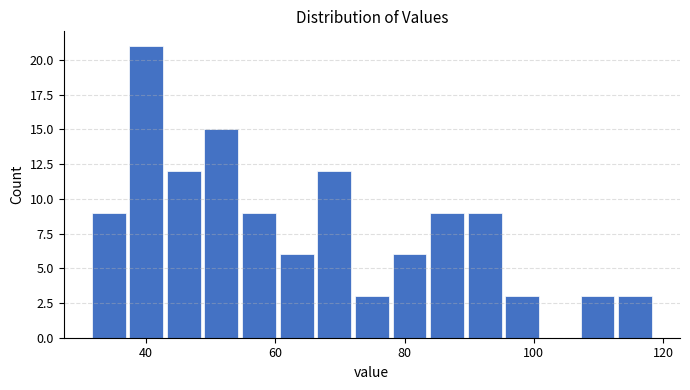

Read against the x-axis, roughly where is the centre of the tallest bar?

40